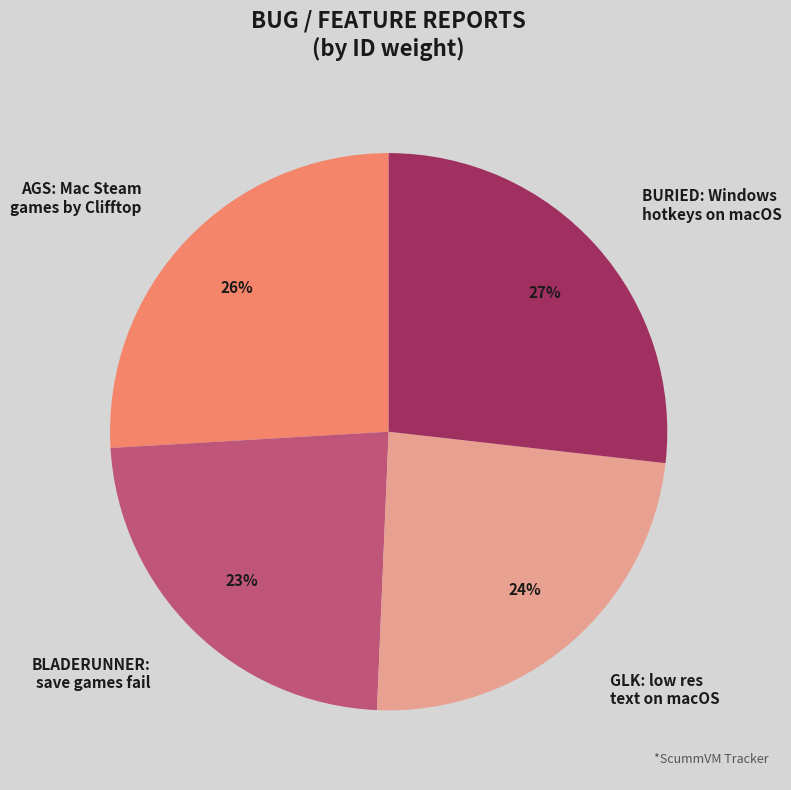

Is it true that AGS: Mac Steam games by Clifftop is 26% of the pie?

True